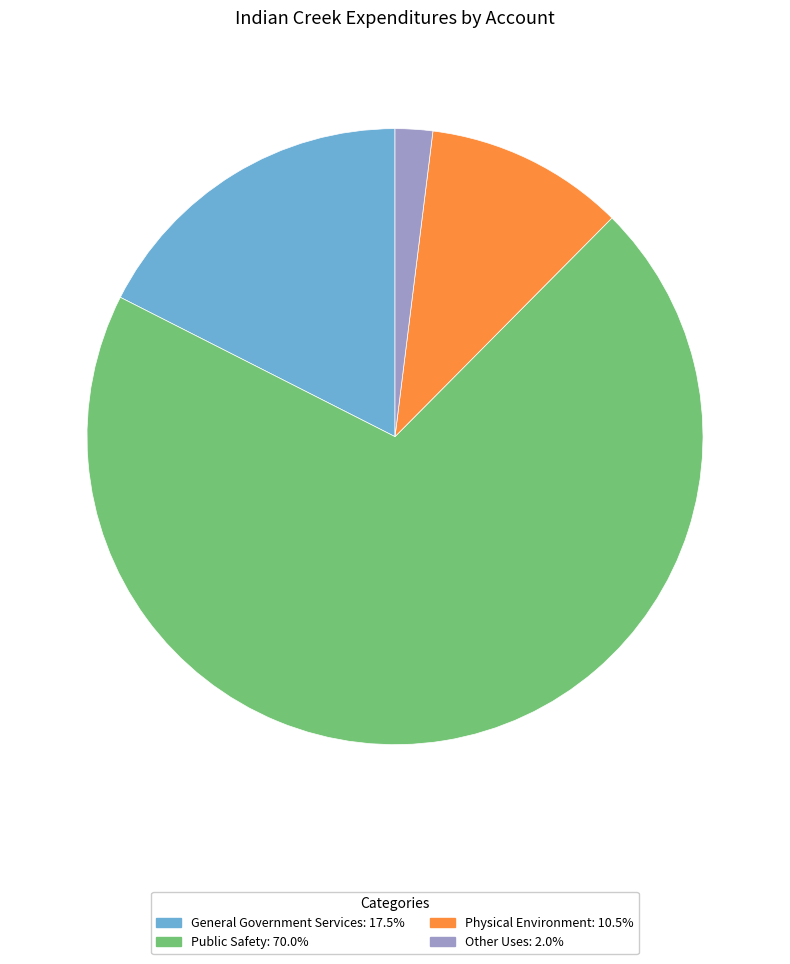

What is the ratio of the value at Physical Environment to the value at Other Uses?

5.3